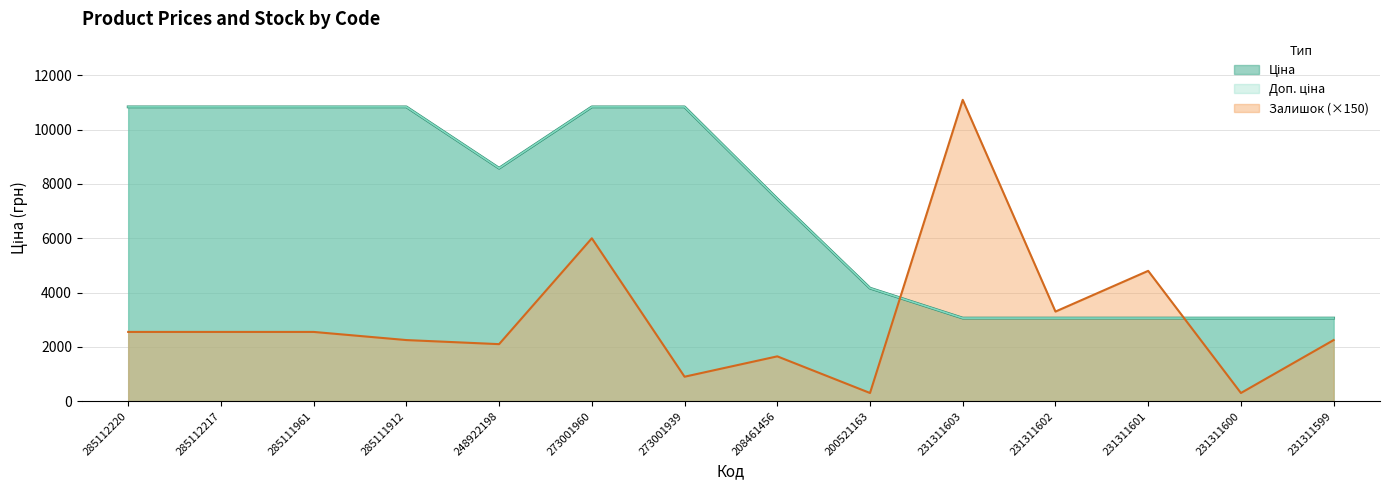

Reading left to right, list all the values displayed in this chart.

Ціна: 285112220=10840.1	285112217=10840.1	285111961=10840.1	285111912=10840.1	248922198=8581.1	273001960=10840.1	273001939=10840.1	208461456=7453.8	200521163=4161.8	231311603=3059.7	231311602=3059.7	231311601=3059.7	231311600=3059.7	231311599=3059.7
Доп. ціна: 285112220=10840.1	285112217=10840.1	285111961=10840.1	285111912=10840.1	248922198=8581.1	273001960=10840.1	273001939=10840.1	208461456=7453.8	200521163=4162.0	231311603=3060.0	231311602=3060.0	231311601=3060.0	231311600=3060.0	231311599=3060.0
Залишок: 285112220=2550.0	285112217=2550.0	285111961=2550.0	285111912=2250.0	248922198=2100.0	273001960=6000.0	273001939=900.0	208461456=1650.0	200521163=300.0	231311603=11100.0	231311602=3300.0	231311601=4800.0	231311600=300.0	231311599=2250.0